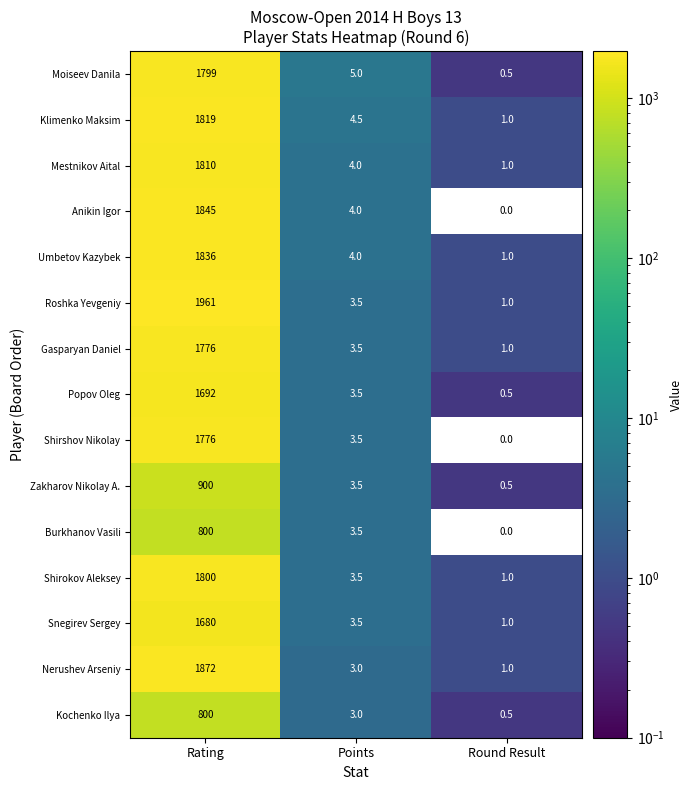

Rank the categories by Shirokov Aleksey value from lowest to highest.

Round Result, Points, Rating